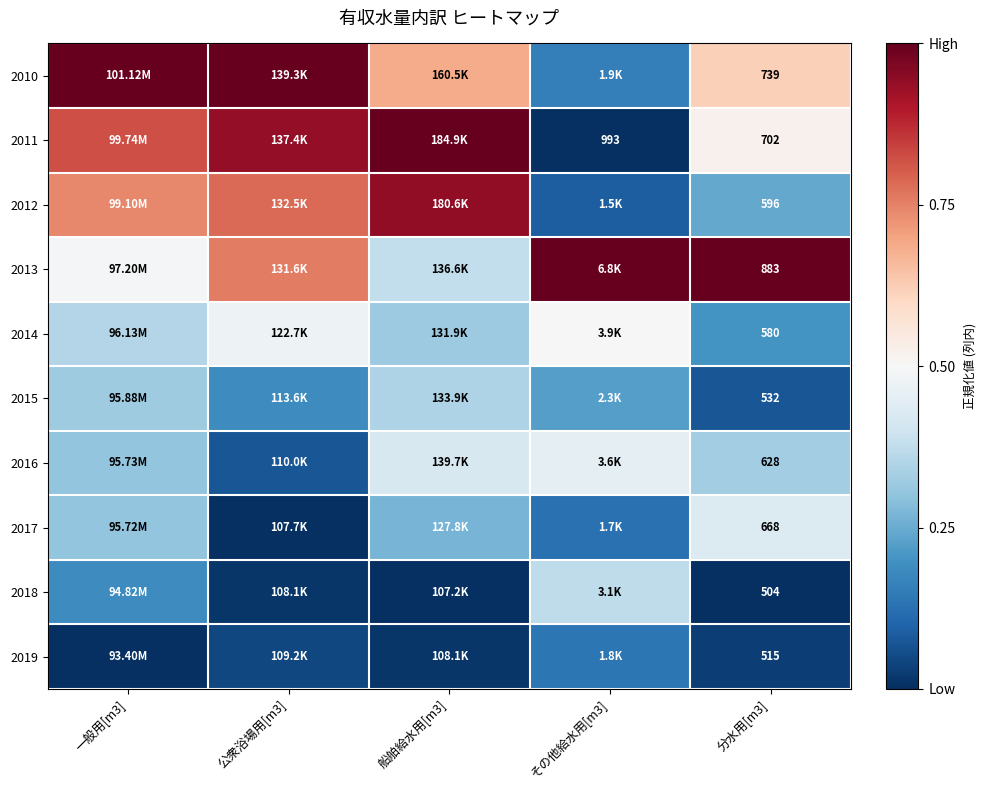

At 分水用[m3], list the series in order from smallest to largest.

2018, 2019, 2015, 2014, 2012, 2016, 2017, 2011, 2010, 2013